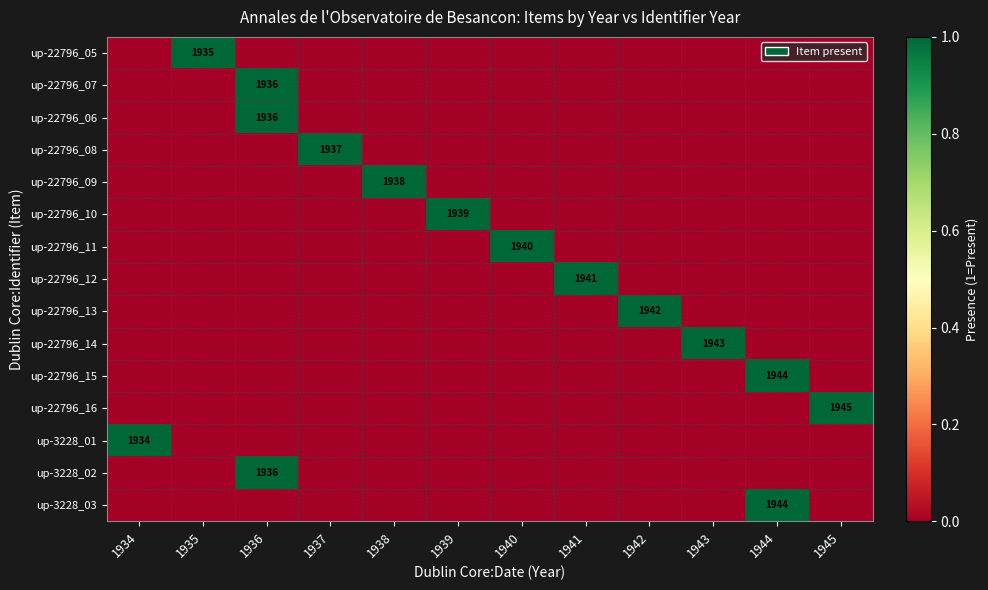

Which has a higher value, 1938 or 1944?

1938